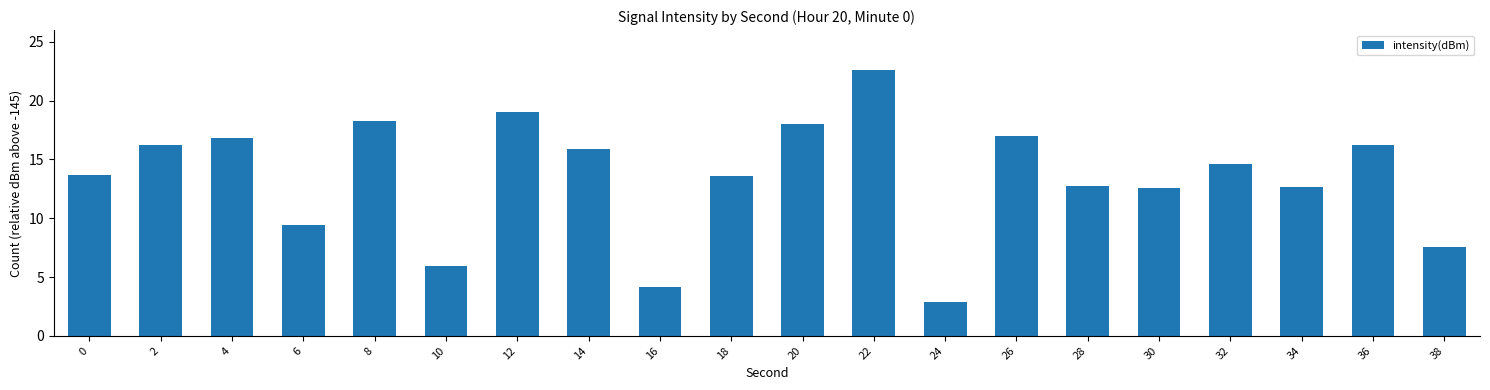

Count the number of data series in this chart.

1